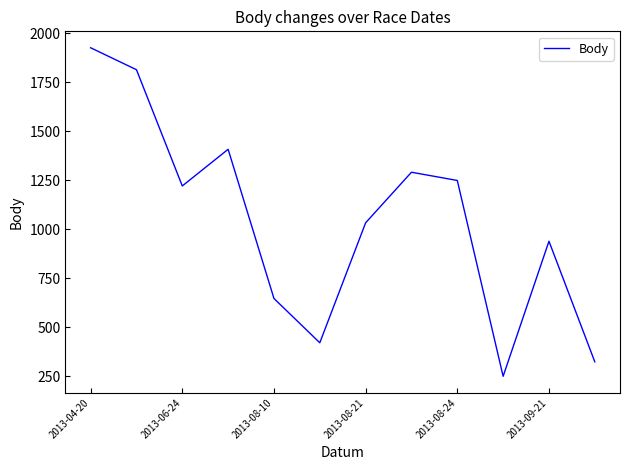

What is the smallest value displayed?

249